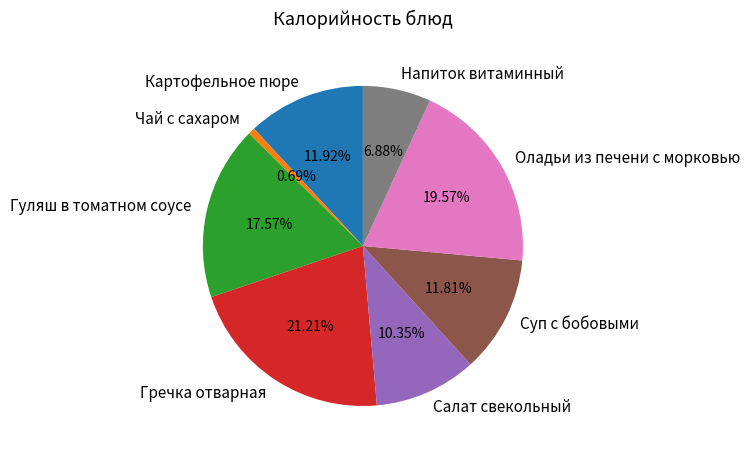

Is Оладьи из печени с морковью the majority of the pie?

No